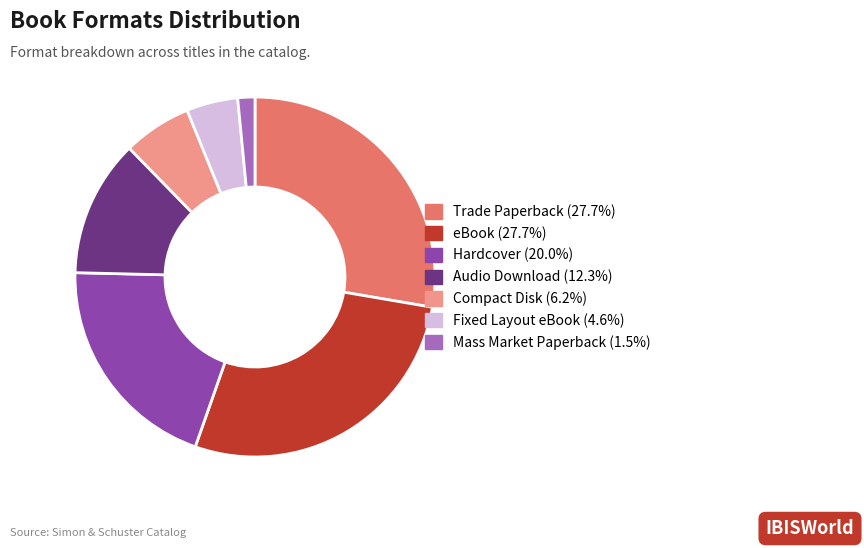

Between Trade Paperback and Audio Download, which is larger?

Trade Paperback